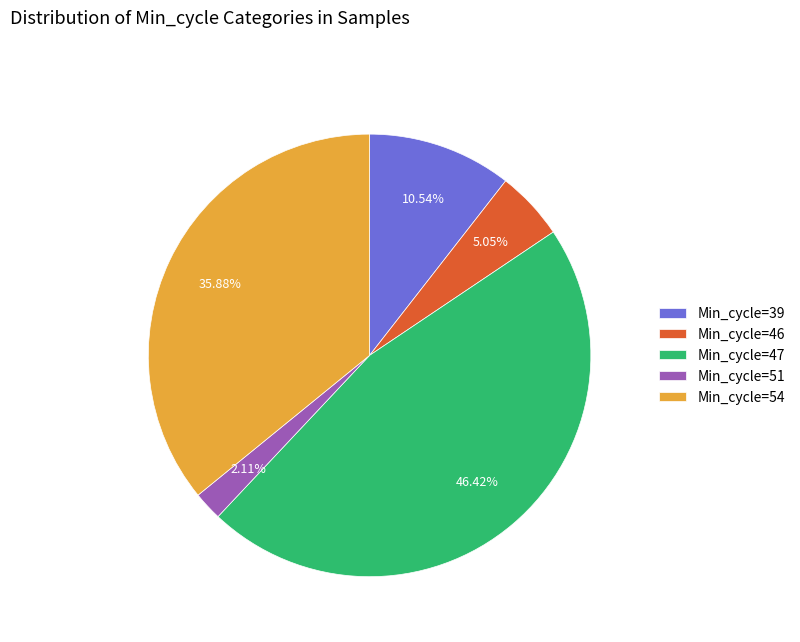

Is the sum of Min_cycle=54 and Min_cycle=46 greater than half?

No